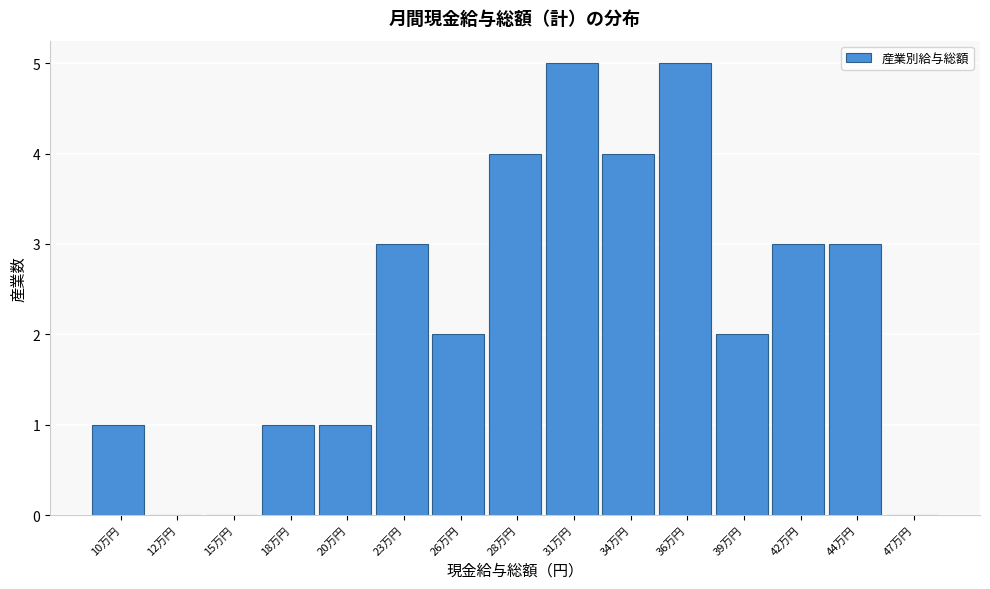

Reading left to right, what are all the values shown in this chart?

10万円=1	12万円=0	15万円=0	18万円=1	20万円=1	23万円=3	26万円=2	28万円=4	31万円=5	34万円=4	36万円=5	39万円=2	42万円=3	44万円=3	47万円=0